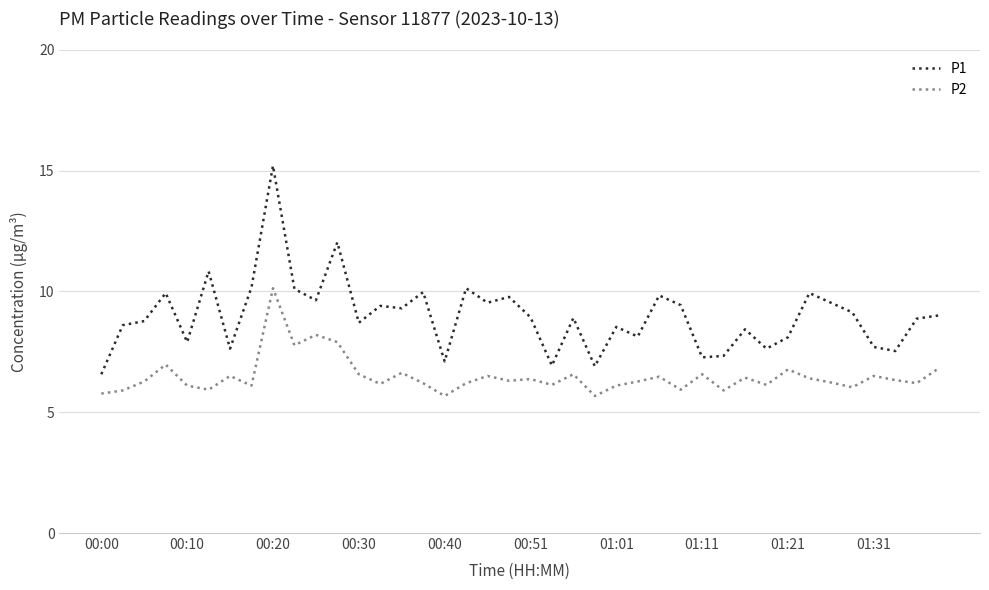

What is the minimum value shown in the chart?

5.7